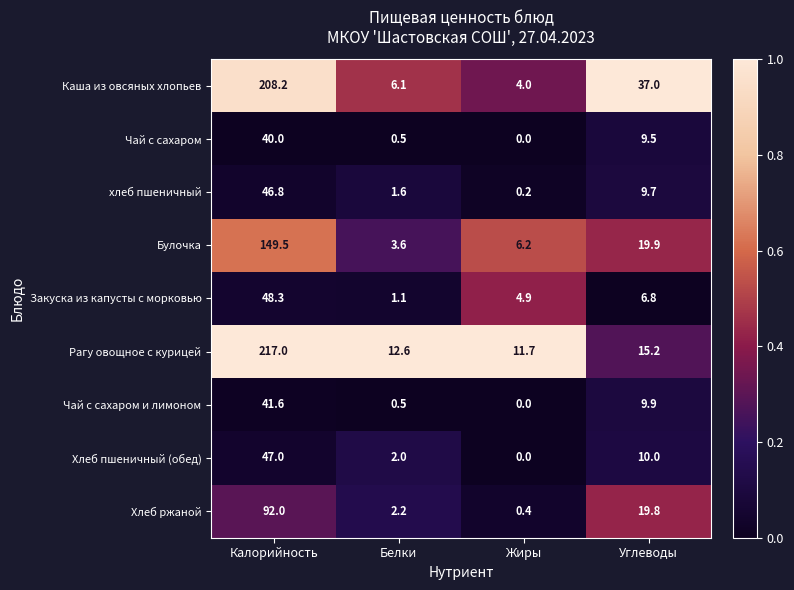

What is the difference between the maximum and minimum values in the Чай с сахаром и лимоном series?

41.6